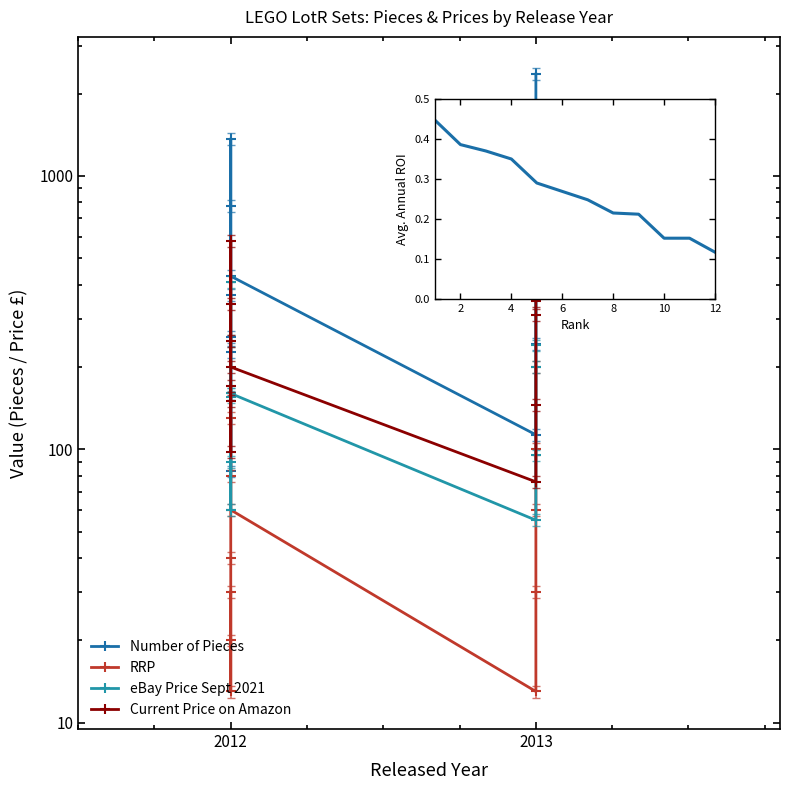

Is it true that Number of Pieces equals 1099.9 at 2012?

False